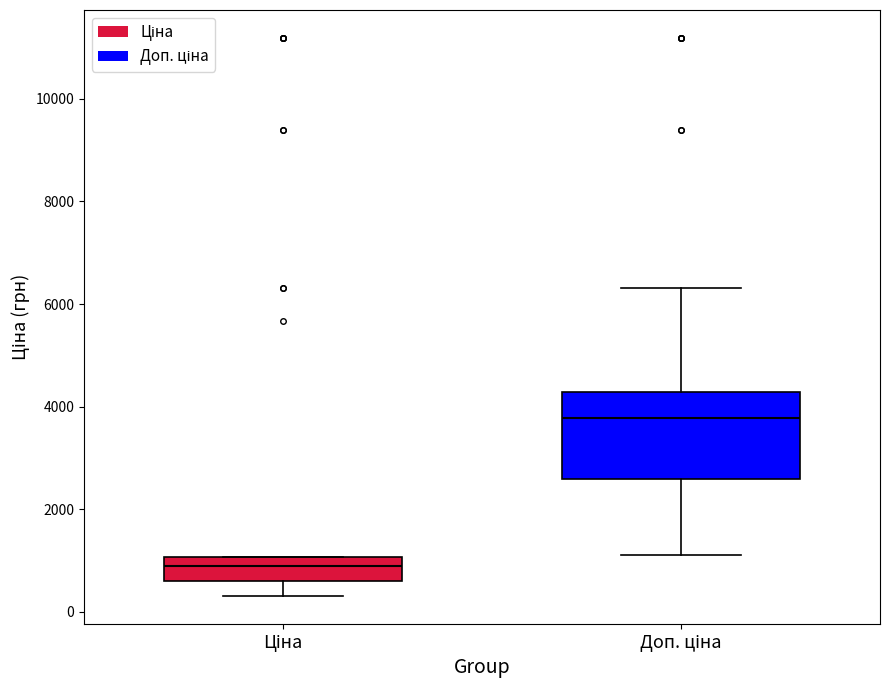

Reading left to right, read every box against the y-axis: the position of its median line, the range the box covers, and the ends of its whiskers. The values are not printed on the chart, so give them approximately, as read against the axis.

Ціна: median 800, box 600 to 1000, whiskers 400 to 1000
Доп. ціна: median 3800, box 2600 to 4200, whiskers 1200 to 6400